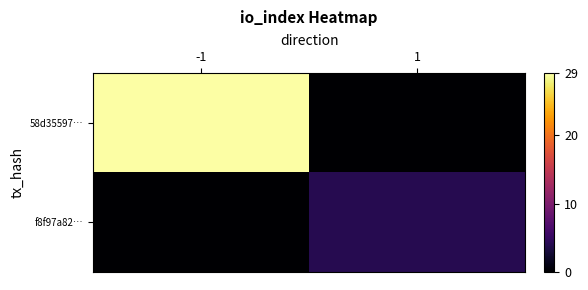

At which category is the sum across all series the highest?

-1